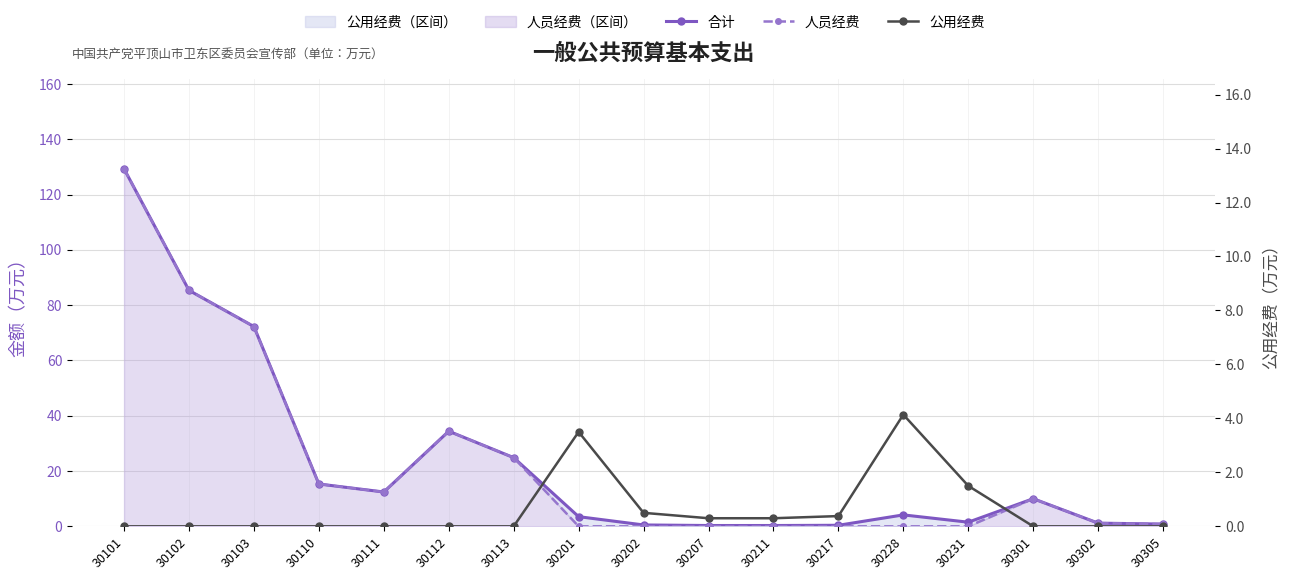

Reading left to right, list all the values displayed in this chart.

合计: 30101=129.3	30102=85.4	30103=72.3	30110=15.3	30111=12.4	30112=34.4	30113=24.9	30201=3.5	30202=0.5	30207=0.3	30211=0.3	30217=0.4	30228=4.1	30231=1.5	30301=10.0	30302=1.2	30305=0.8
人员经费: 30101=129.3	30102=85.4	30103=72.3	30110=15.3	30111=12.4	30112=34.4	30113=24.9	30201=0.0	30202=0.0	30207=0.0	30211=0.0	30217=0.0	30228=0.0	30231=0.0	30301=10.0	30302=1.2	30305=0.8
公用经费: 30101=0.0	30102=0.0	30103=0.0	30110=0.0	30111=0.0	30112=0.0	30113=0.0	30201=3.5	30202=0.5	30207=0.3	30211=0.3	30217=0.4	30228=4.1	30231=1.5	30301=0.0	30302=0.0	30305=0.0